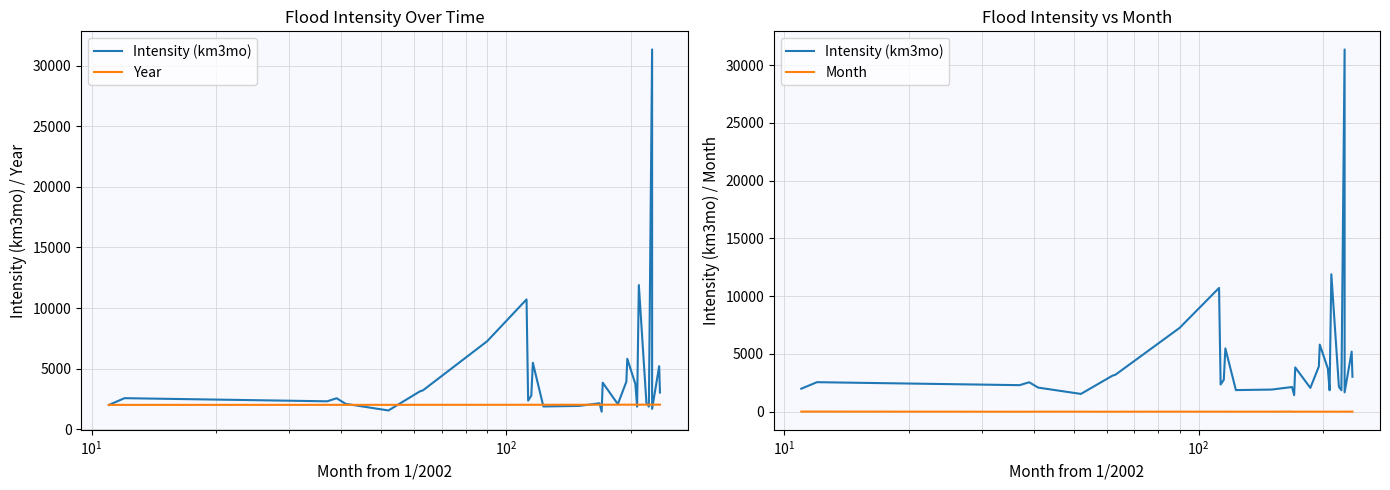

List the series in order of their peak value, highest first.

Intensity (km3mo), Year, Month